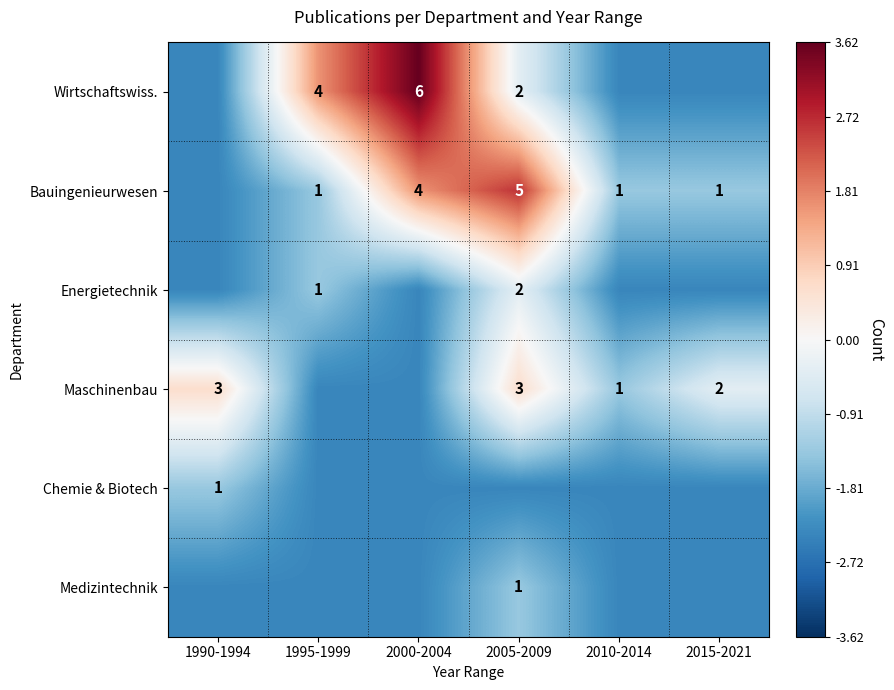

What is the spread (max minus min) of values at 1990-1994?

3.0